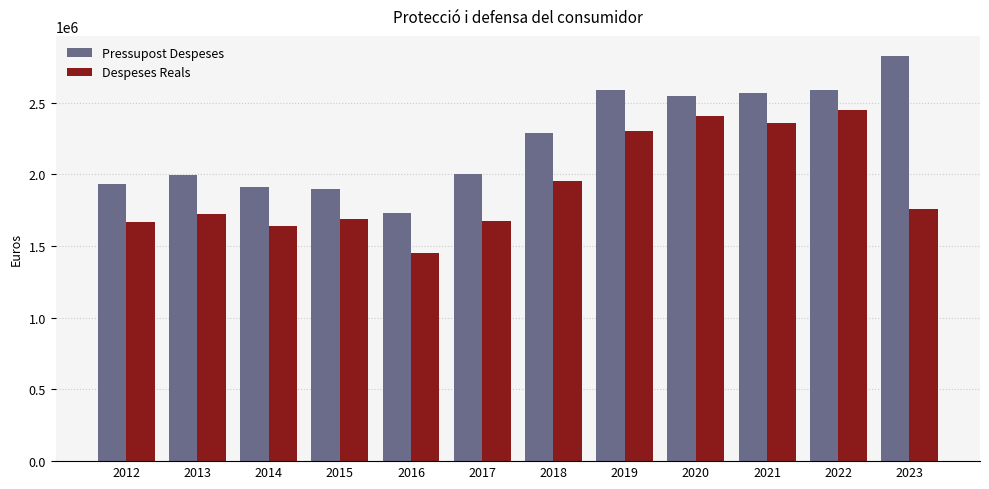

At 2017, list the series in order from smallest to largest.

Despeses Reals, Pressupost Despeses